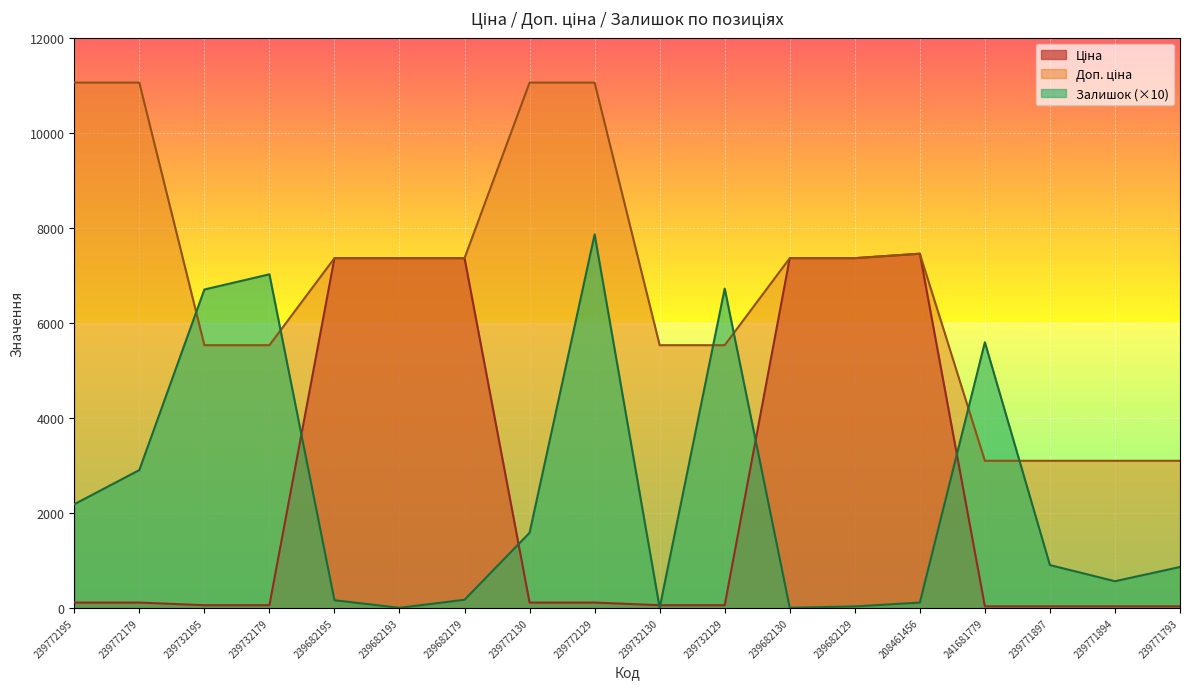

In Ціна, how many points are higher than both neighbors (excluding endpoints)?

1